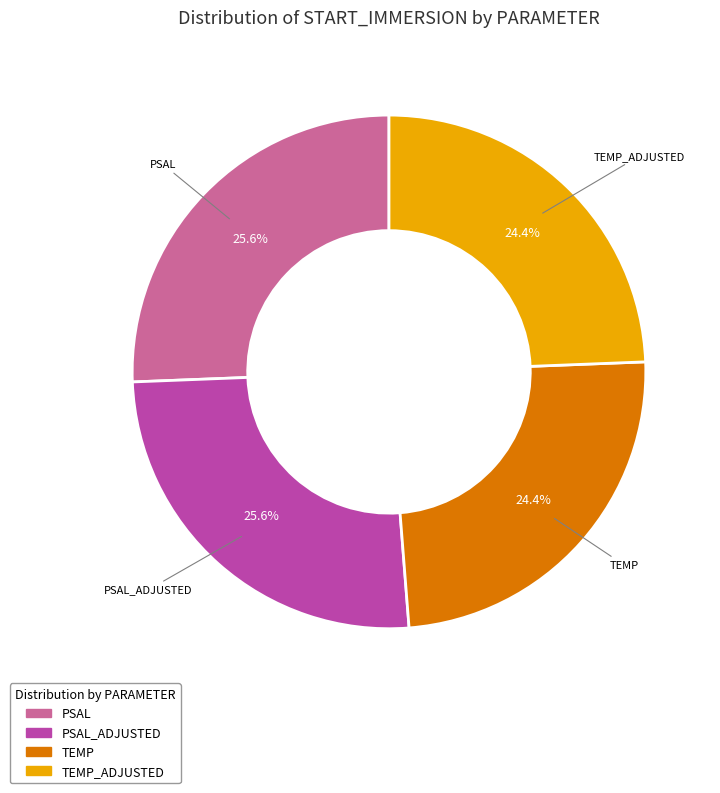

What is the ratio of the value at TEMP to the value at PSAL?

1.0